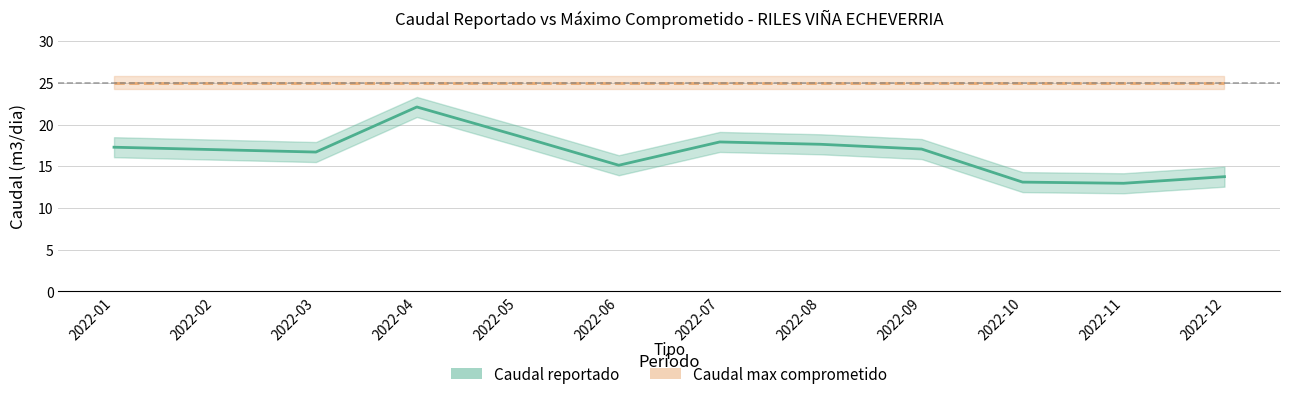

Count the number of data series in this chart.

2